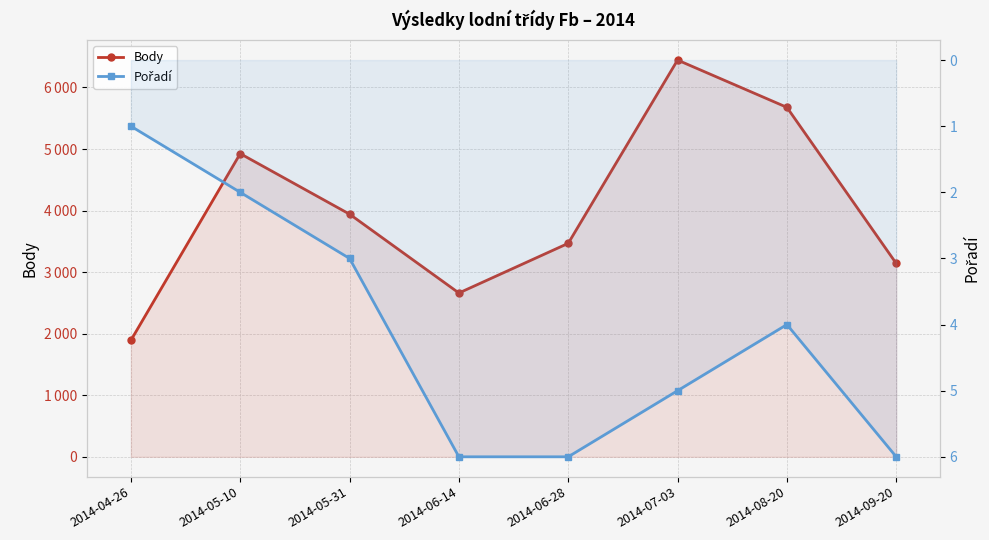

The value of Pořadí at 2014-05-10 is 3. True or false?

False